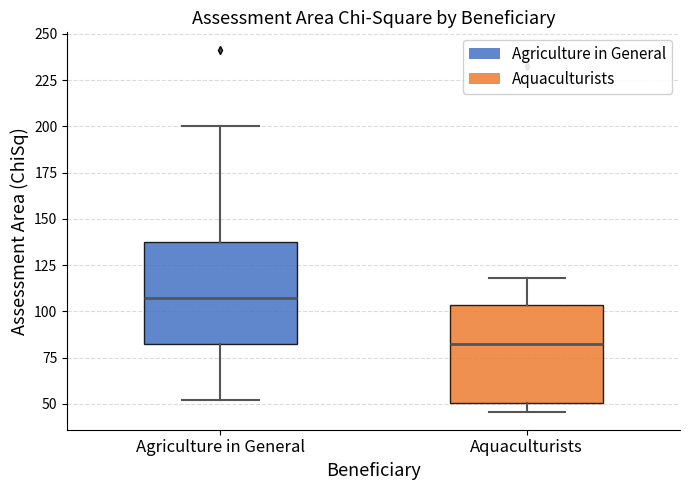

Reading left to right, transcribe this box plot: for each box, give where its median line is, the range the box spans, and where its two whiskers end, as read against the y-axis. The values are not printed on the chart, so give them approximately, as read against the axis.

Agriculture in General: median 105, box 80 to 140, whiskers 50 to 200
Aquaculturists: median 80, box 50 to 105, whiskers 45 to 120